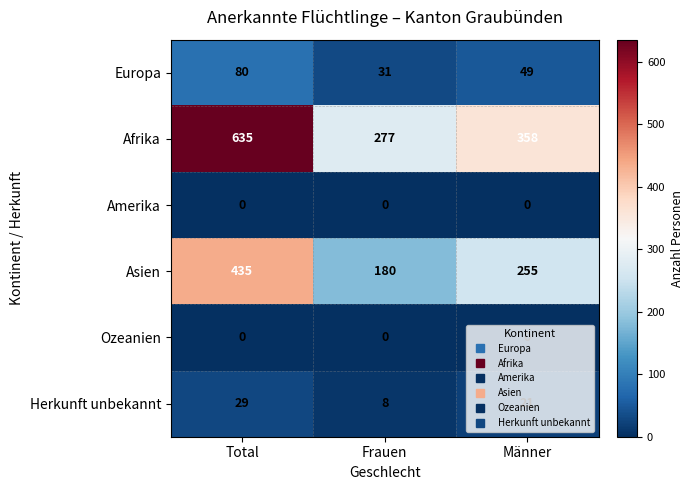

How many data points does each series have?

3